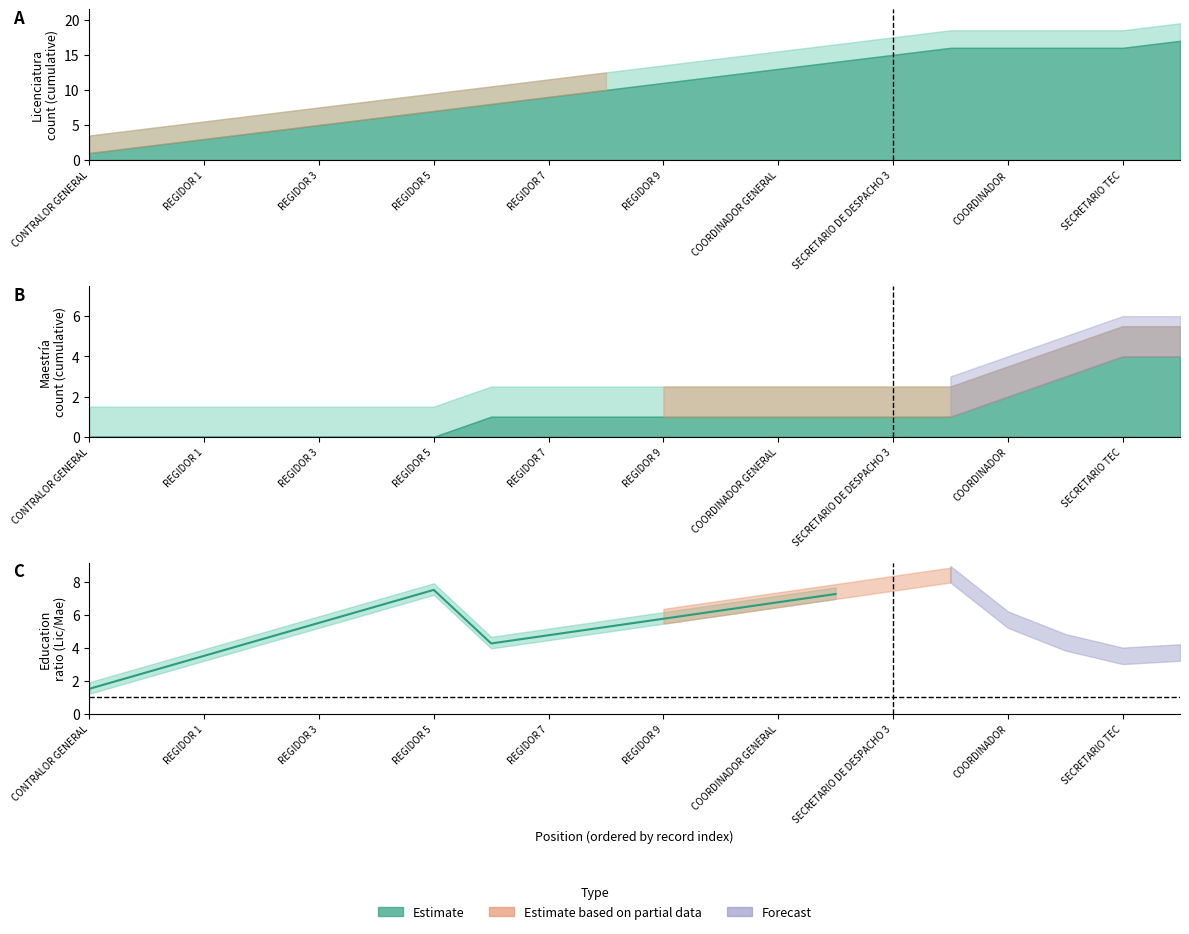

How many data points are less than 5?

6